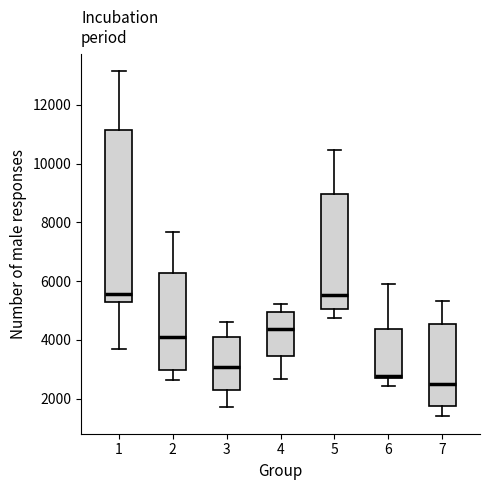

Comparing the boxes themselves (not the whiskers), which one is the tallest?

1